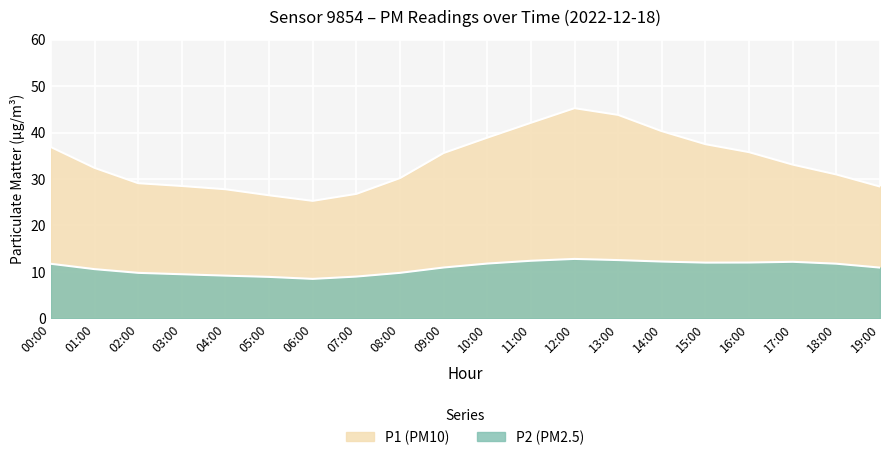

List the series in order of their overall mean, lowest first.

P2, P1